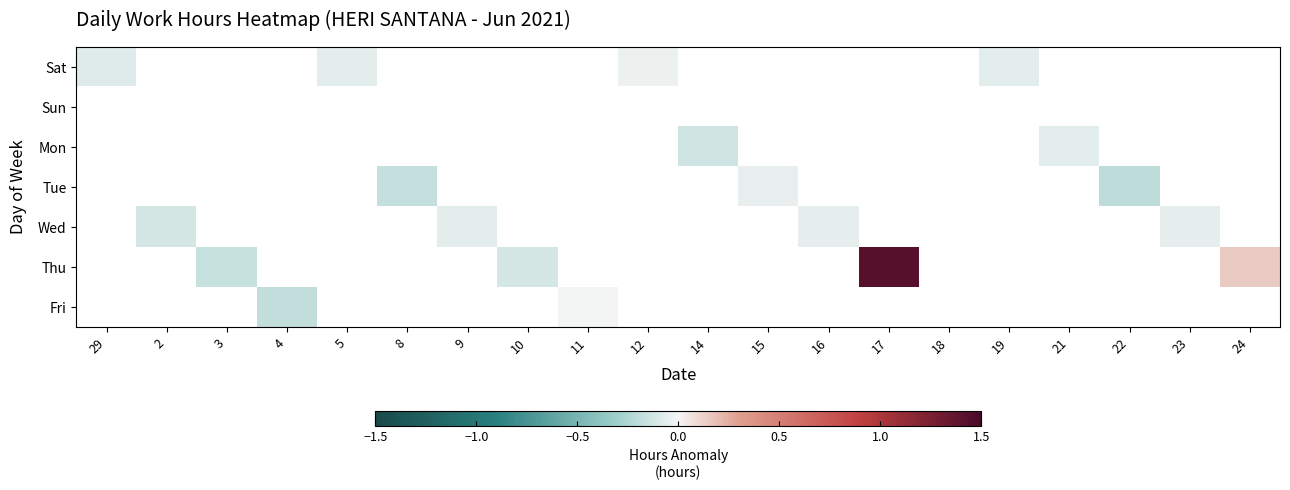

At how many categories does at least one series exceed 0?

2